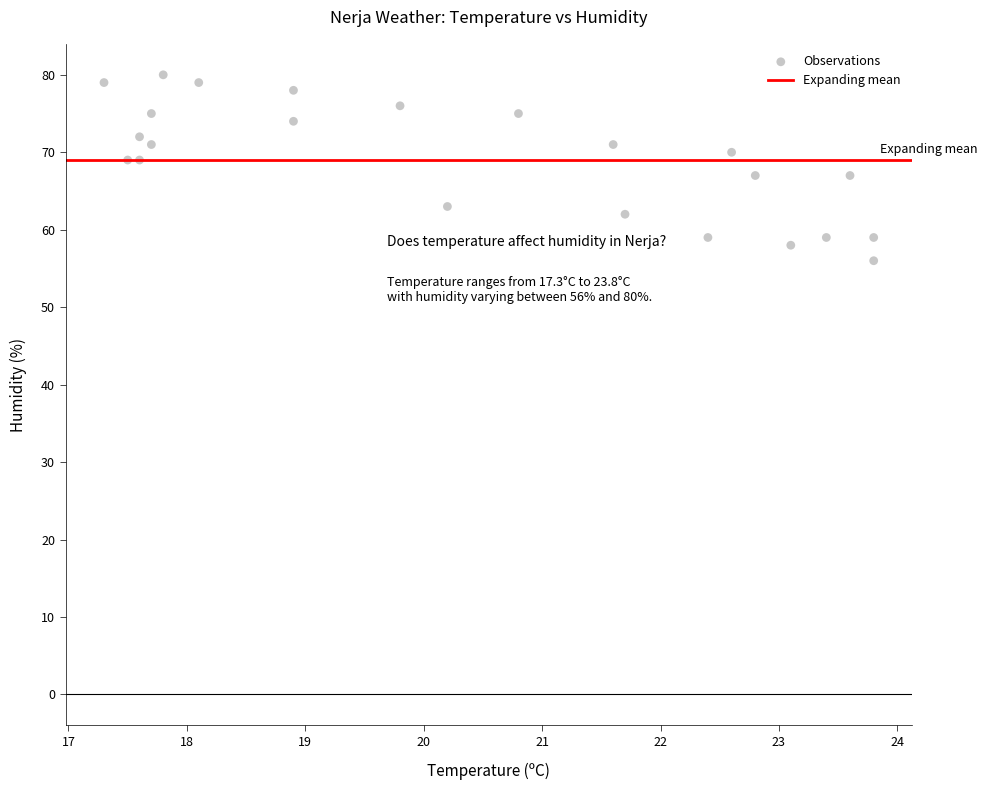

What is the range of Y values (max minus min)?

24